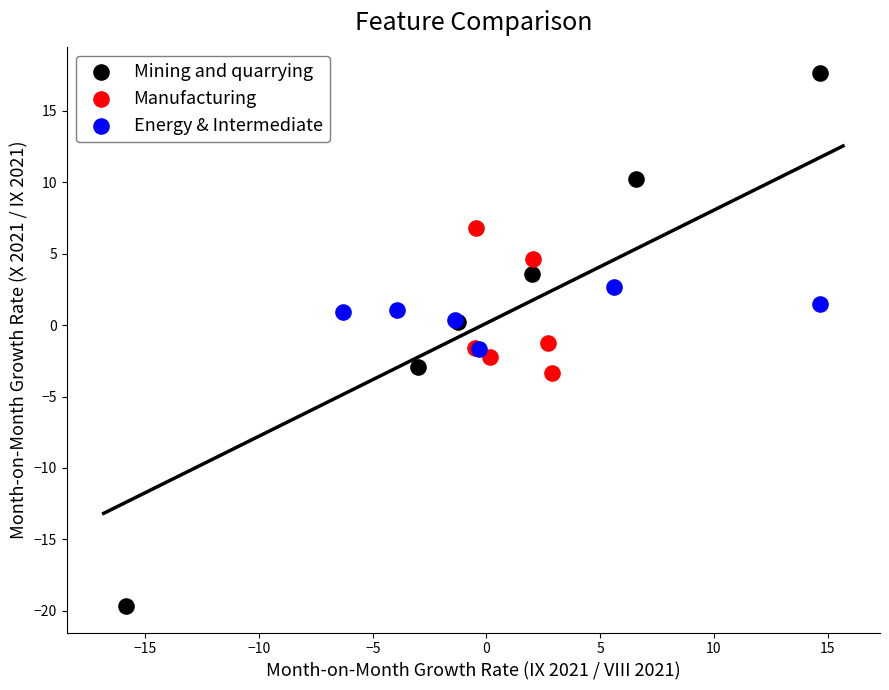

Which series has the widest spread of Y values?

Mining and quarrying